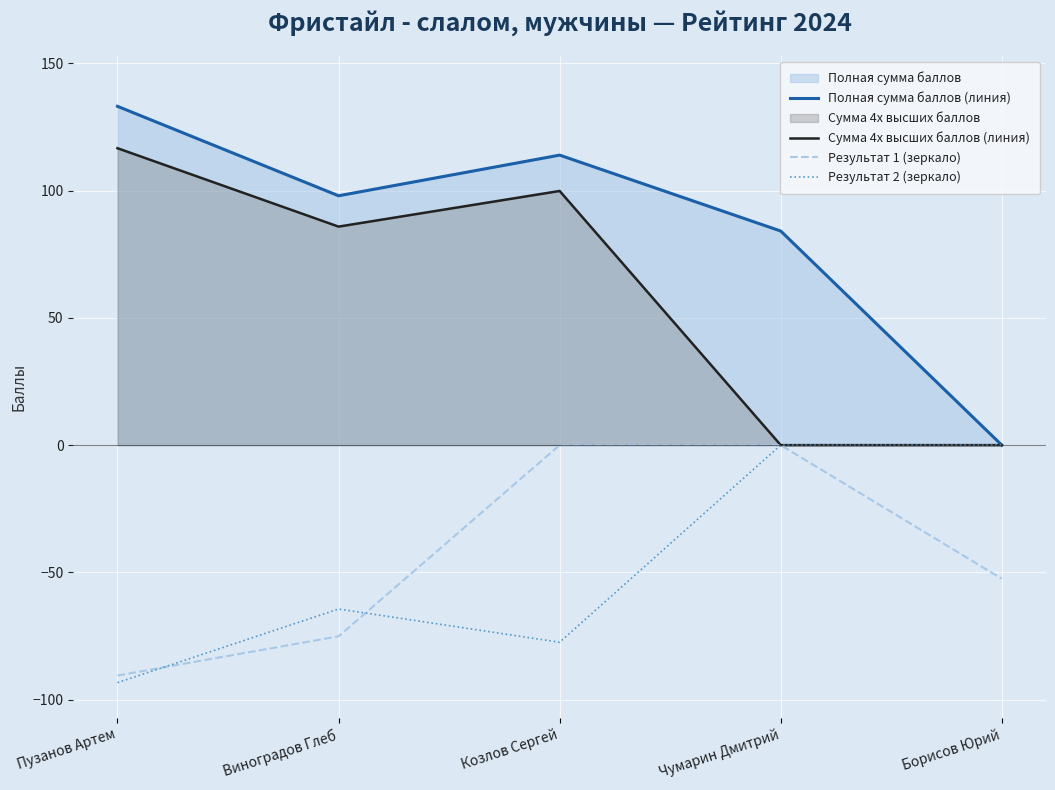

True or false: Полная сумма баллов (линия) and Результат 1 (зеркало) cross at least once.

False